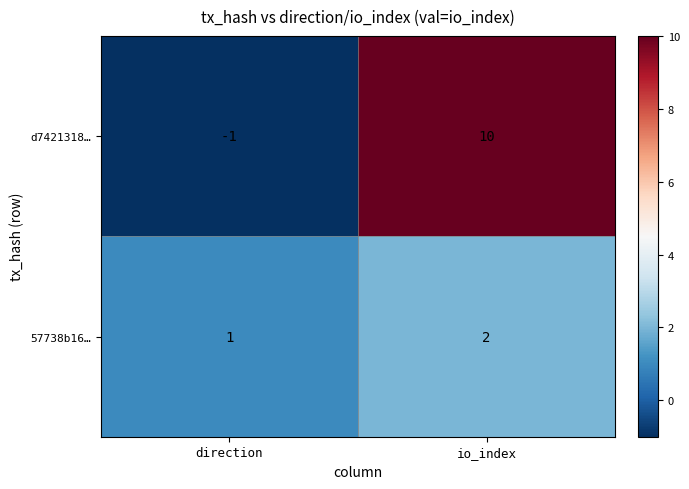

True or false: d7421318… has a value of 10 at io_index.

True